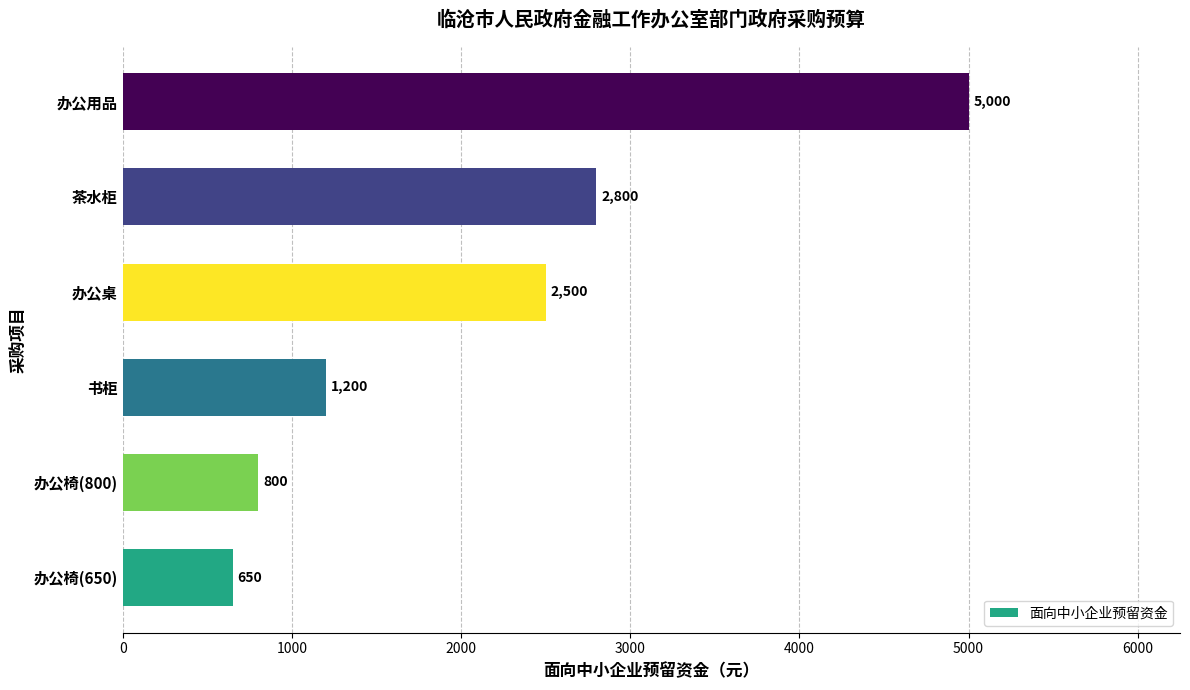

Which category has the highest value across all series?

办公用品